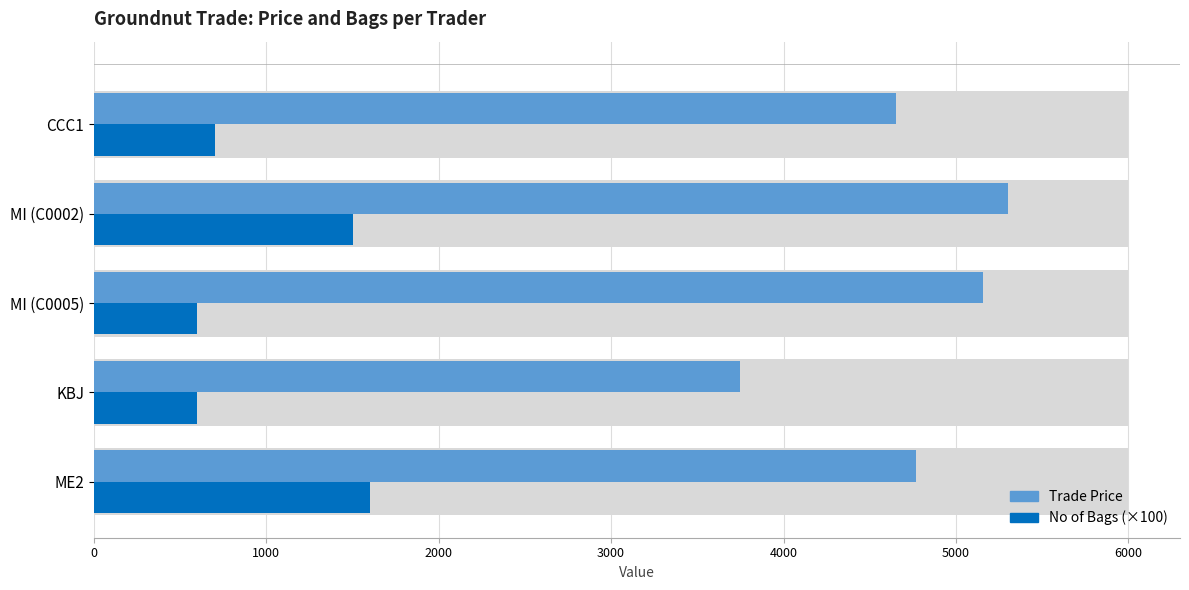

Is it true that No of Bags (×100) equals 1008.8 at KBJ?

False